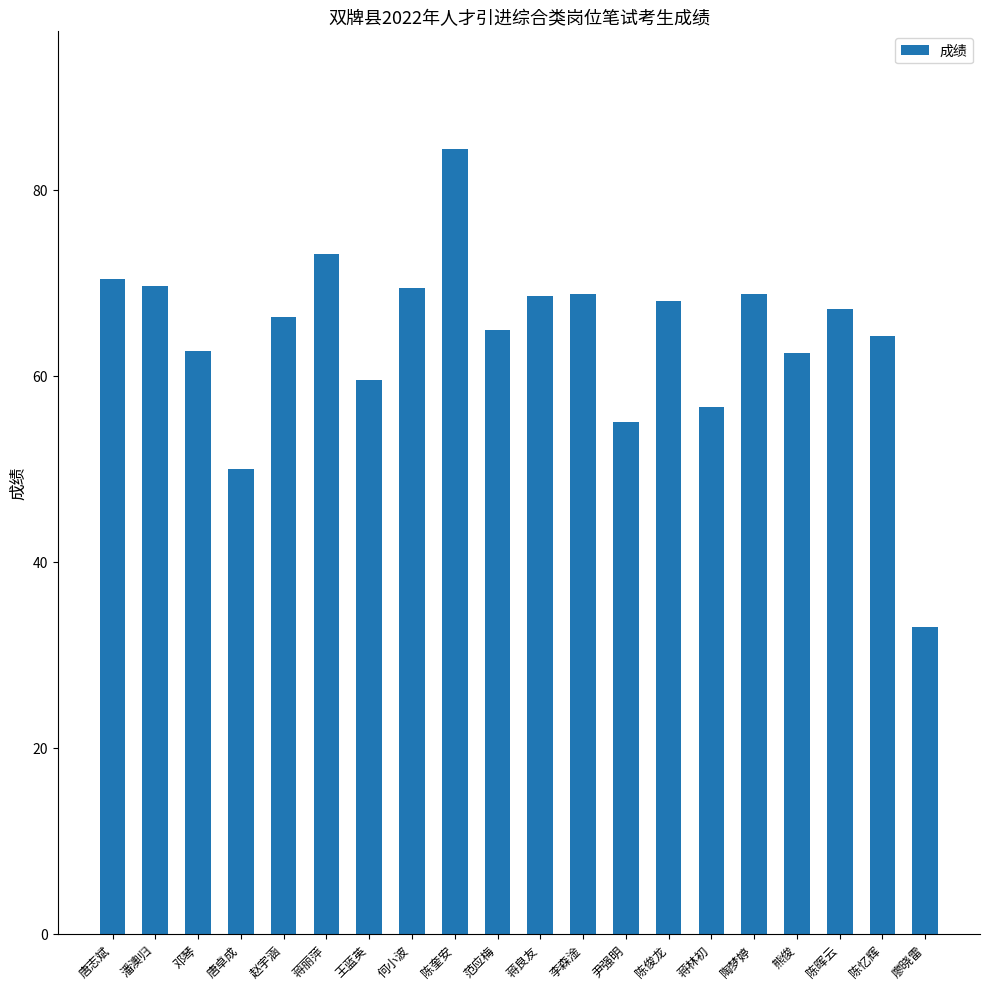

What is the value of the 10th bar from the left?

64.9